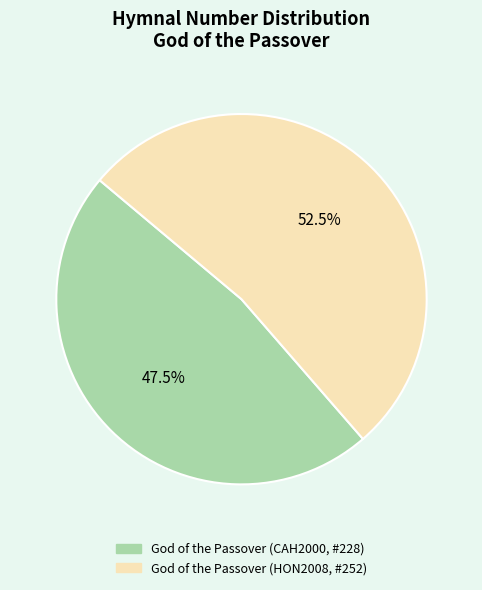

What is the ratio of the value at God of the Passover (CAH2000, #228) to the value at God of the Passover (HON2008, #252)?

0.9